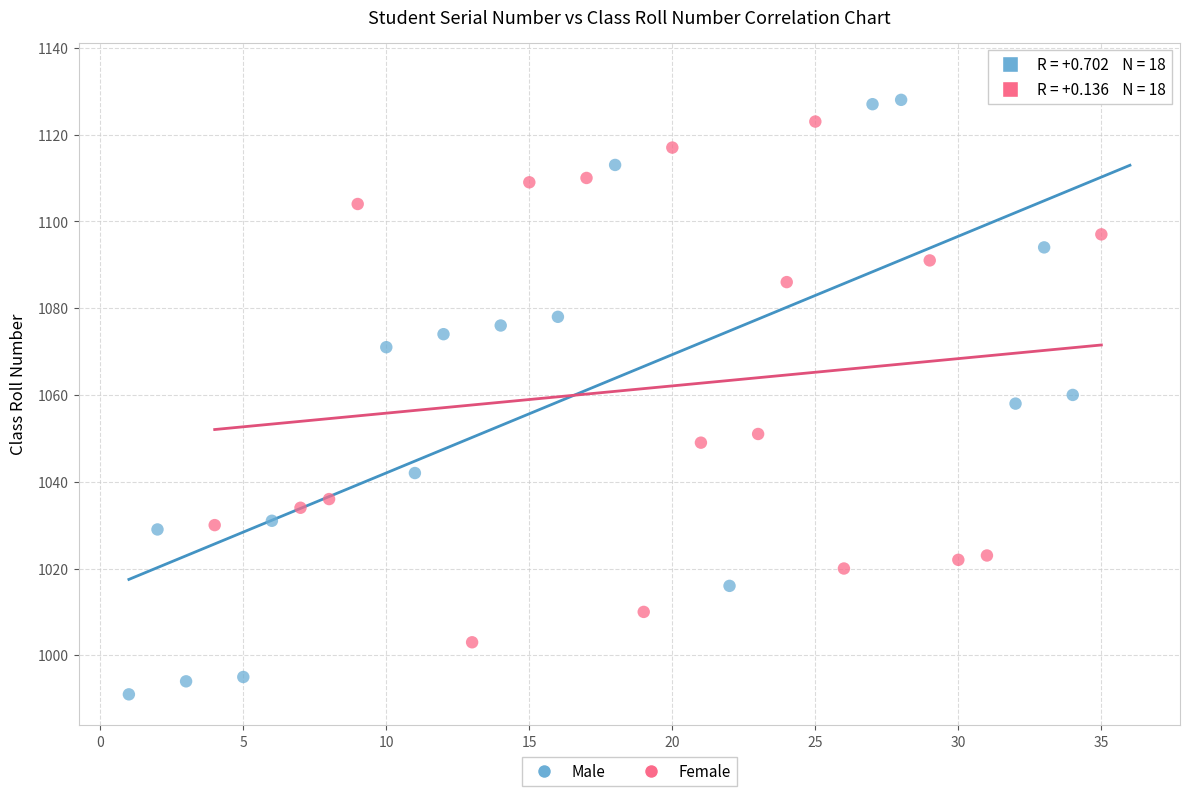

What are all the series names shown in the legend?

Male, Female